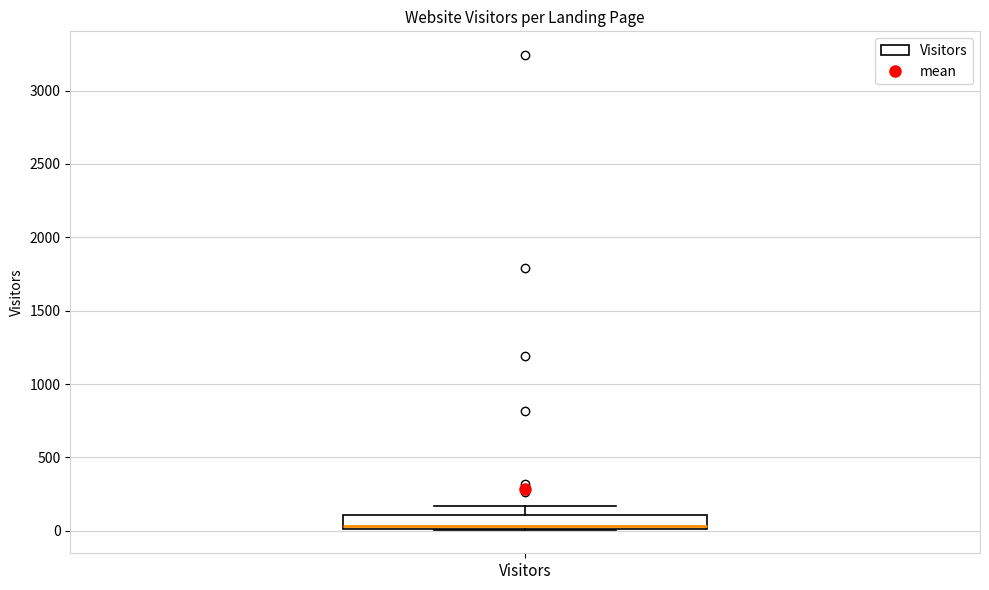

Transcribe this box plot: give where the median line is, the range the box spans, and where the two whiskers end, as read against the y-axis. The values are not printed on the chart, so give them approximately, as read against the axis.

median 50, box 0 to 100, whiskers 0 to 150